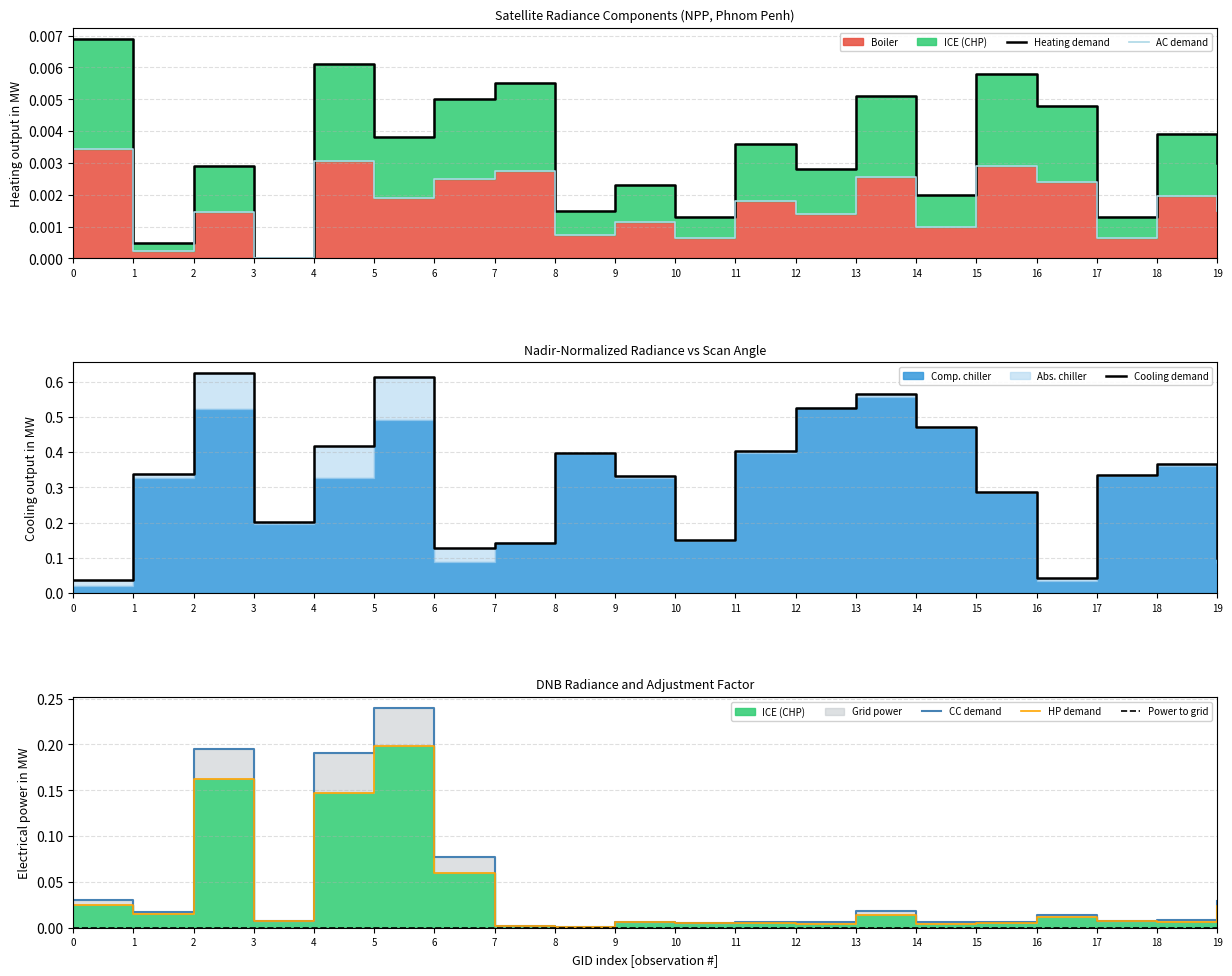

What is the difference between the Cooling demand values at 7 and 16?

0.1